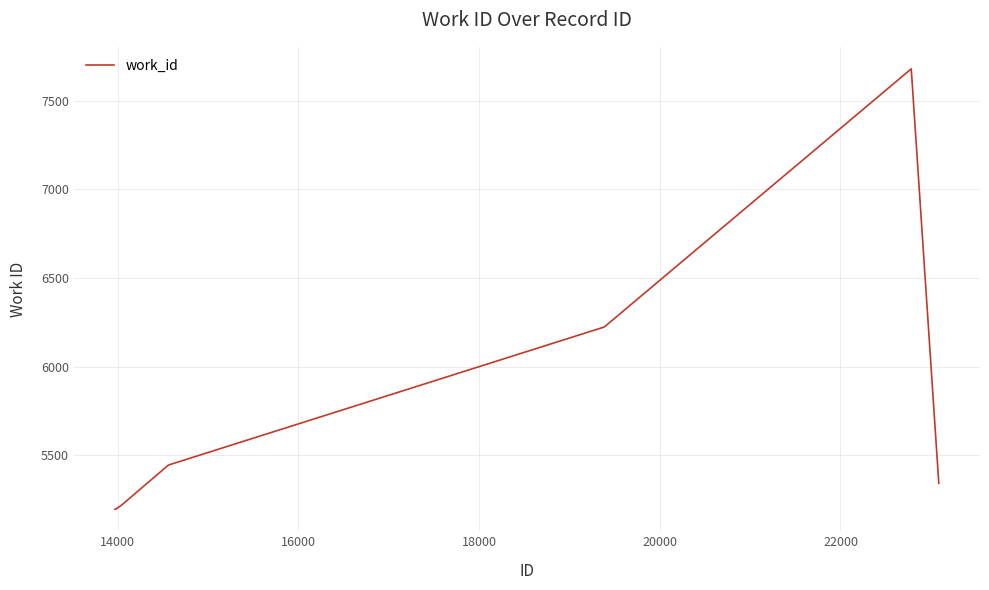

What is the greatest value displayed?

7679